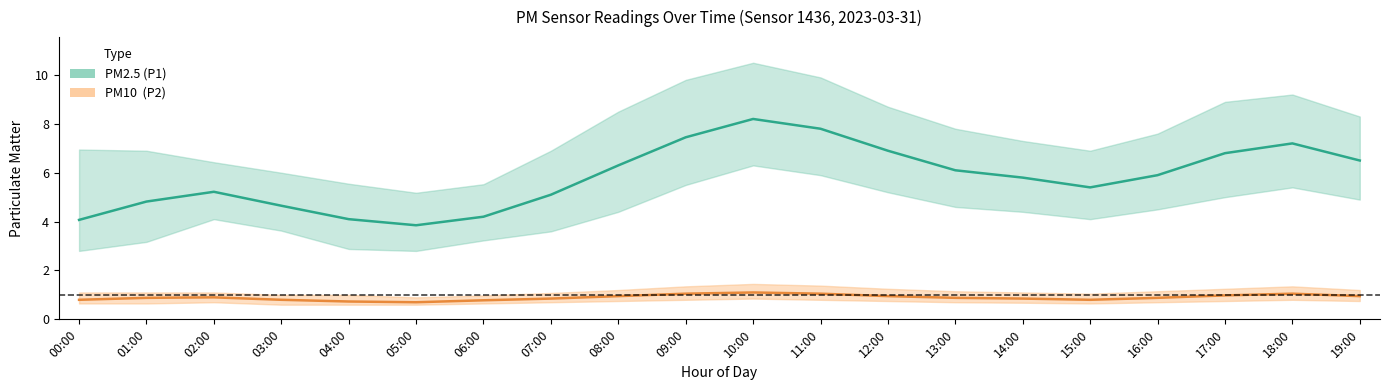

What is the difference between the PM10 (P2) values at 17:00 and 09:00?

0.1